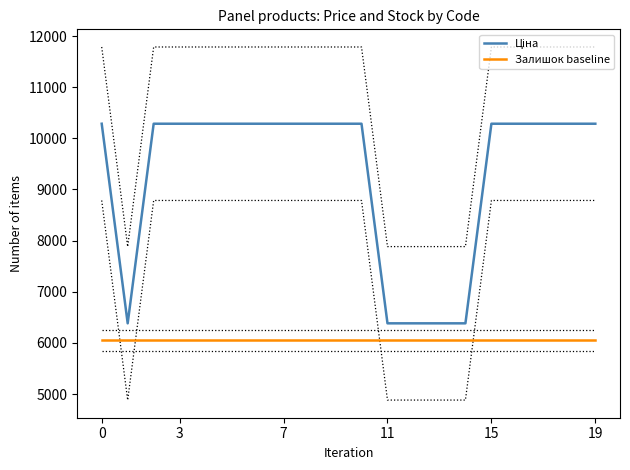

What is the spread (max minus min) of values at 7?

4233.9